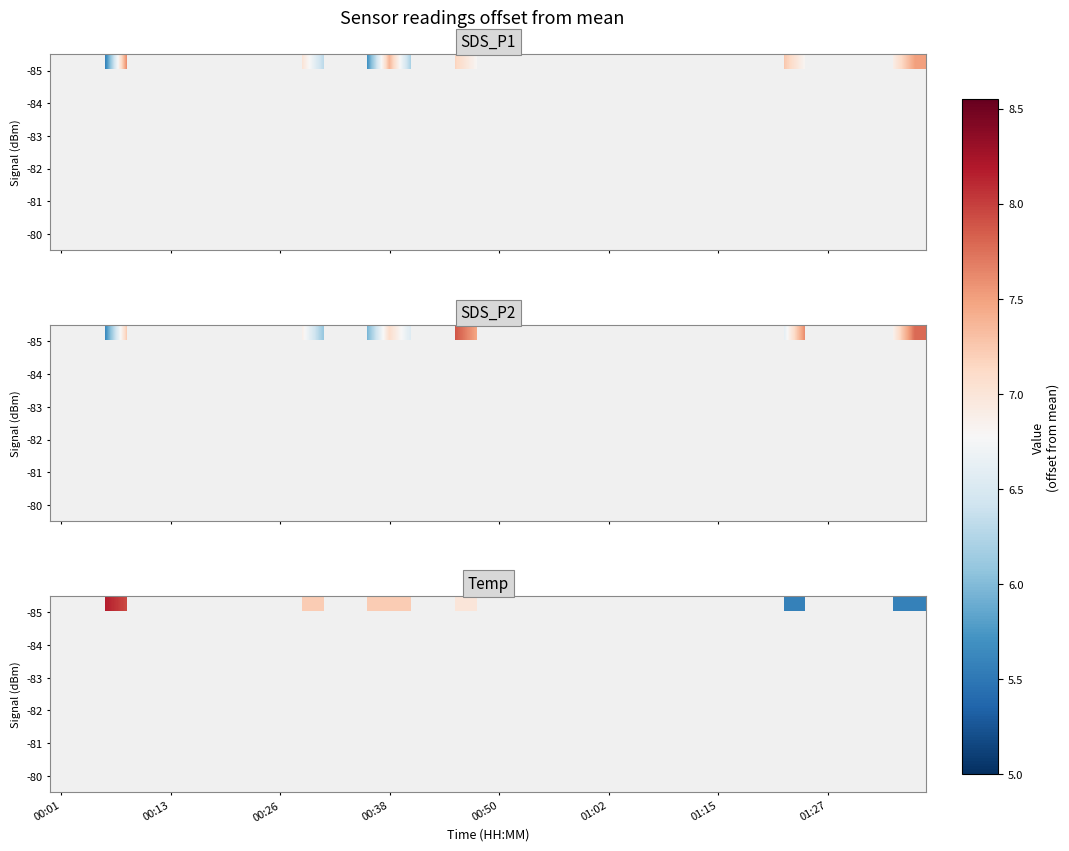

How many data points does each series have?

40